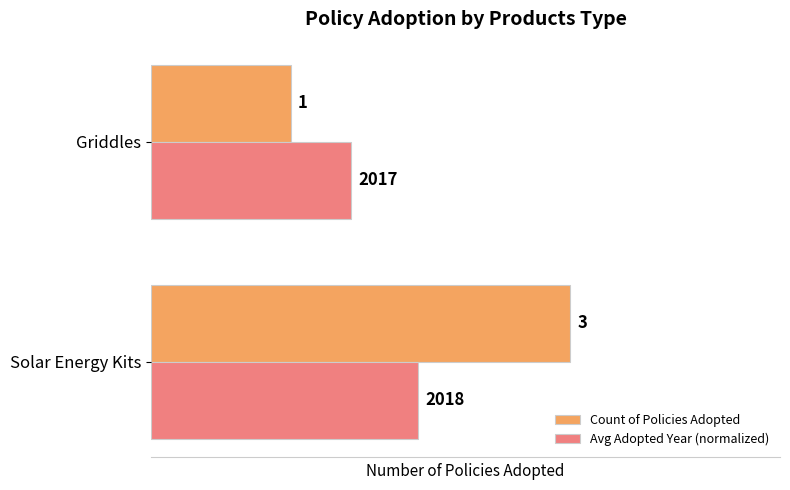

Read the Count of Policies Adopted value at Griddles.

1.0